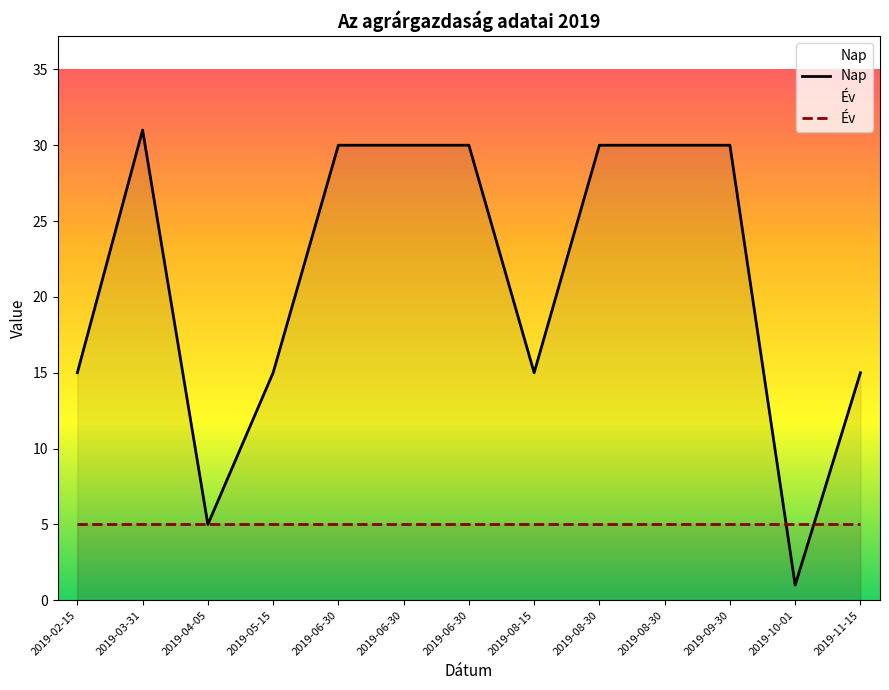

True or false: the data has more than 2 interior local peaks.

False